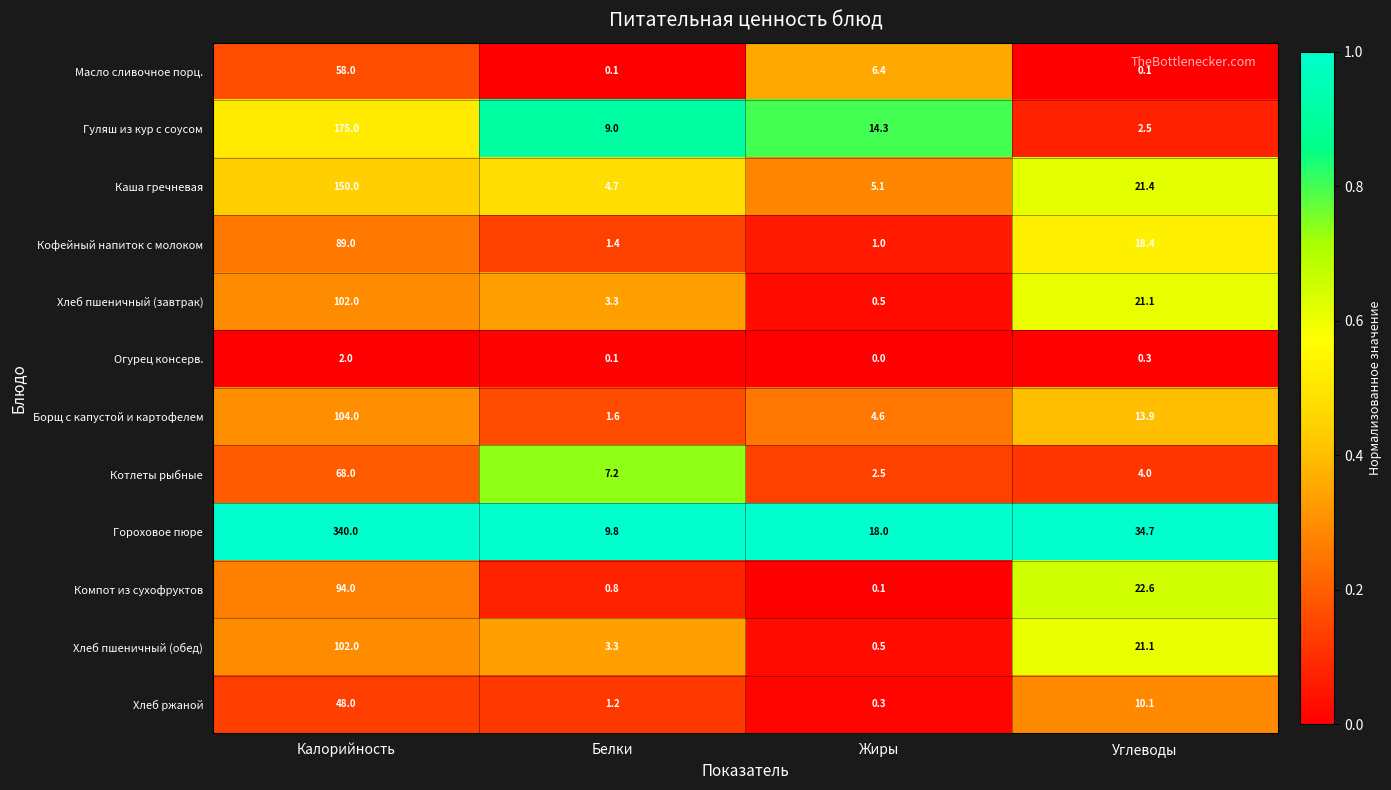

Which label corresponds to the largest value in the chart?

Калорийность